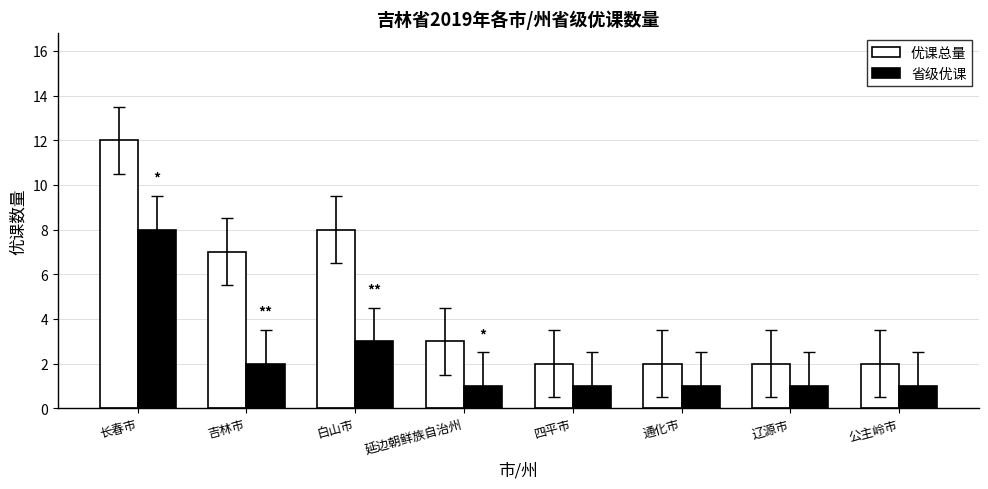

The value of 优课总量 at 通化市 is 1. True or false?

False